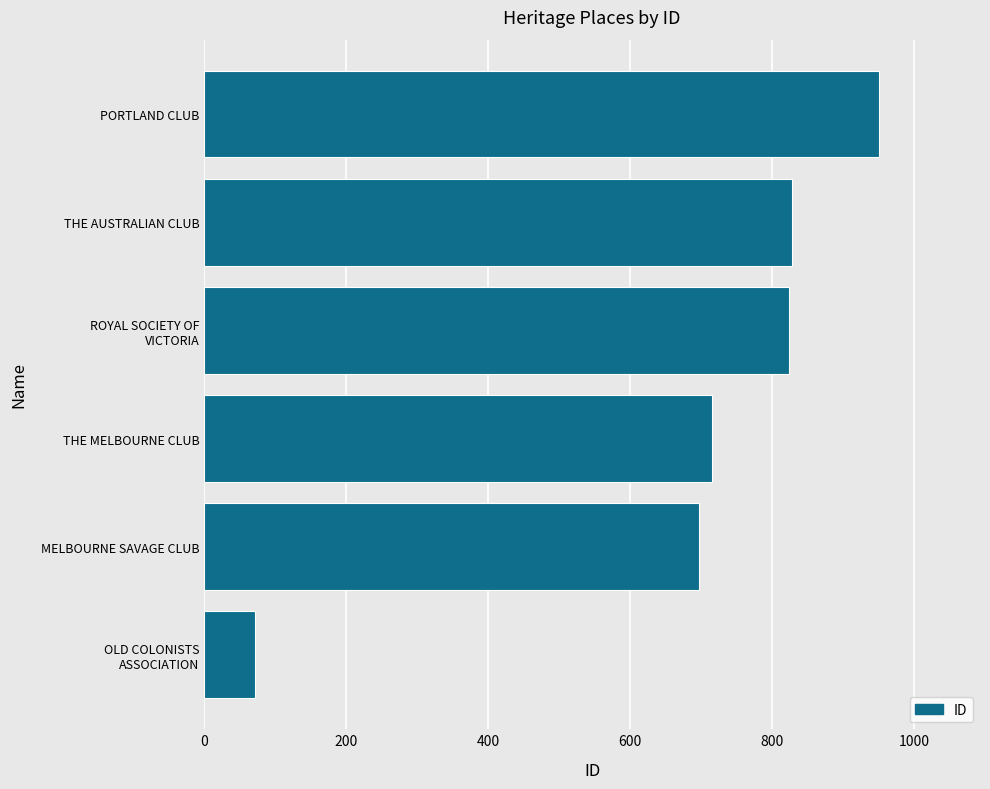

Does the chart contain stacked bars?

No